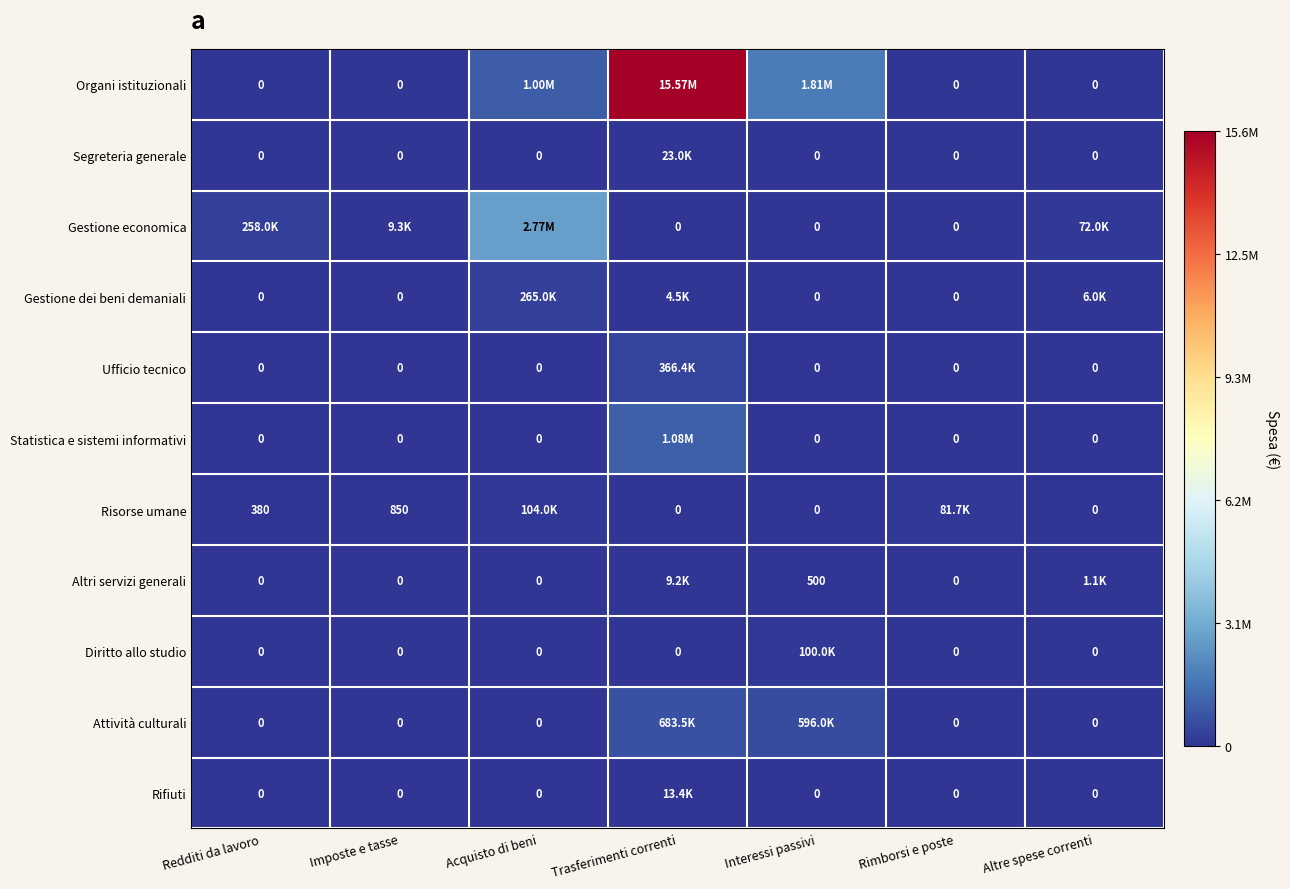

Where is Gestione dei beni demaniali nearest to the value 132500?

Altre spese correnti